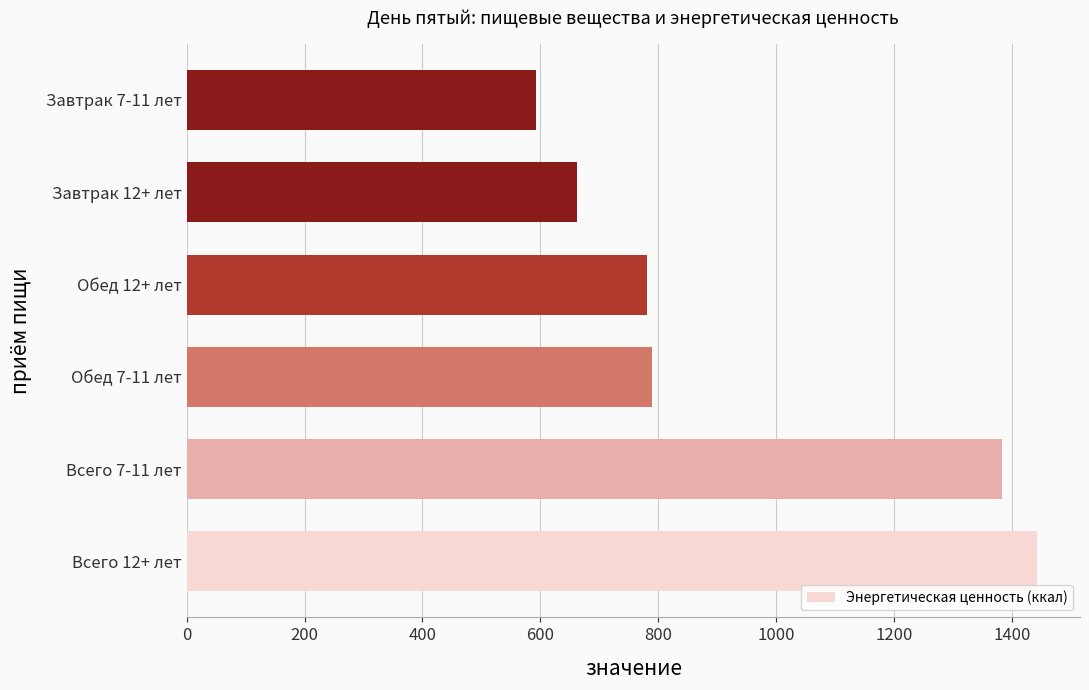

What is the average value?

942.1